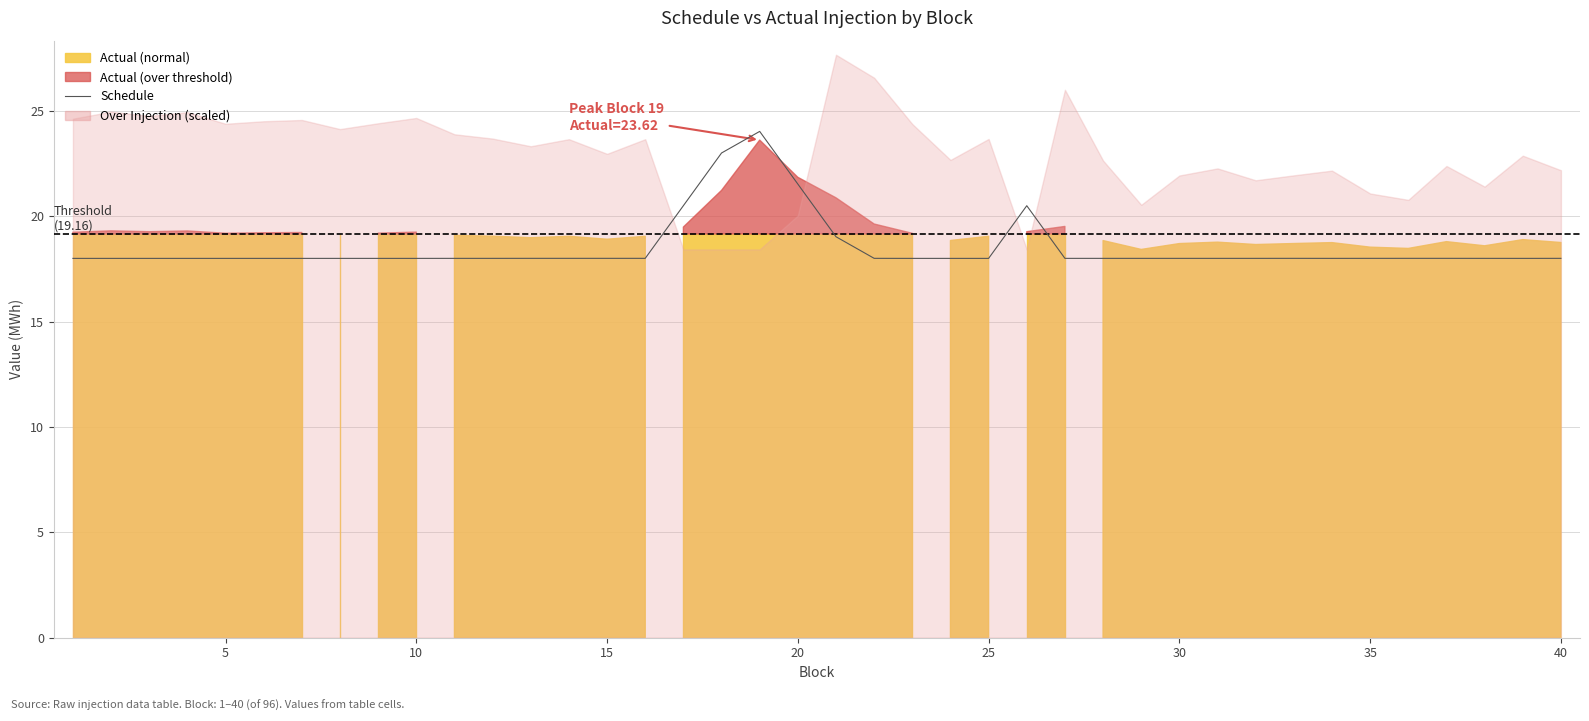

What is the sum of all values?

740.6